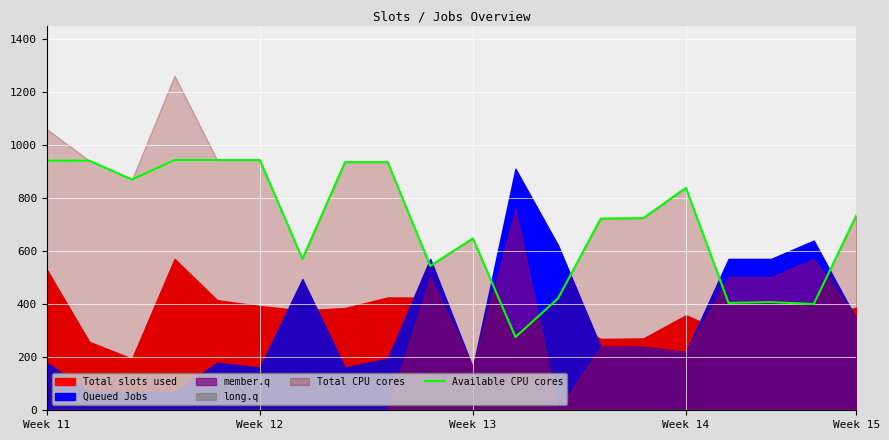

The value of Available CPU cores at Week 11 is 940.9. True or false?

True